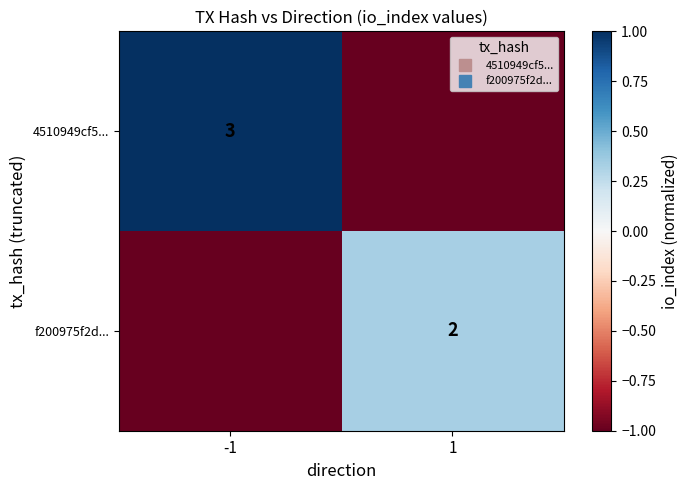

Which series has the largest range (max minus min)?

4510949cf5...